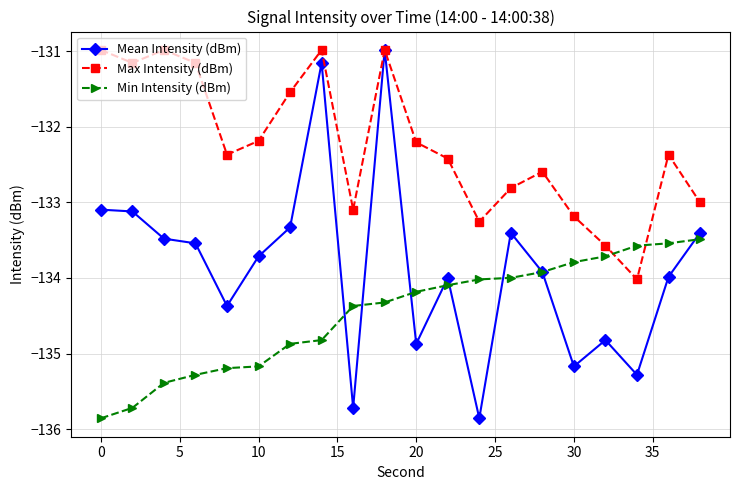

True or false: Max Intensity (dBm) and Min Intensity (dBm) intersect in this chart.

True